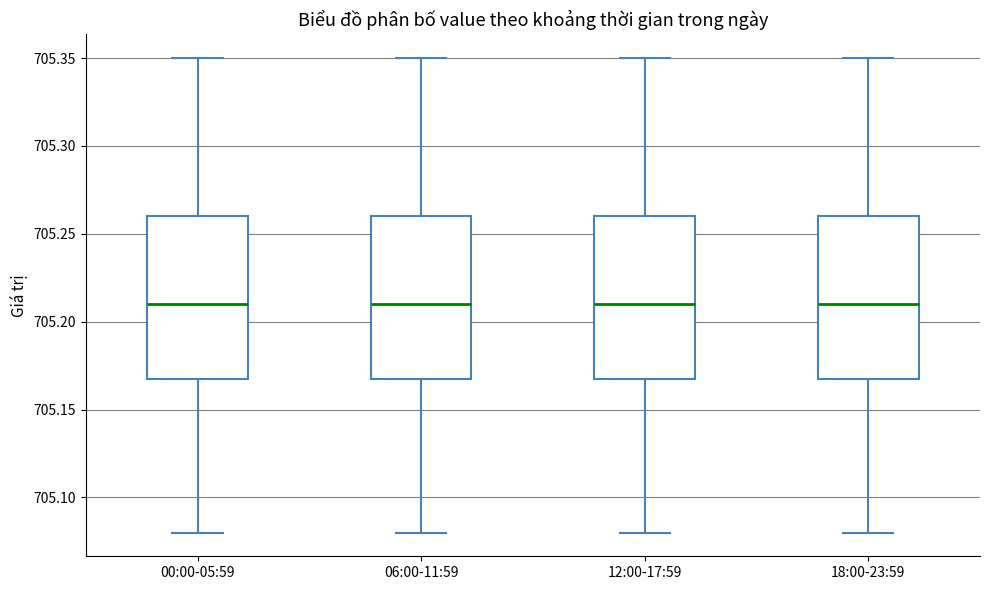

Reading left to right, read every box against the y-axis: the position of its median line, the range the box covers, and the ends of its whiskers. The values are not printed on the chart, so give them approximately, as read against the axis.

00:00-05:59: median 705.21, box 705.17 to 705.26, whiskers 705.08 to 705.35
06:00-11:59: median 705.21, box 705.17 to 705.26, whiskers 705.08 to 705.35
12:00-17:59: median 705.21, box 705.17 to 705.26, whiskers 705.08 to 705.35
18:00-23:59: median 705.21, box 705.17 to 705.26, whiskers 705.08 to 705.35